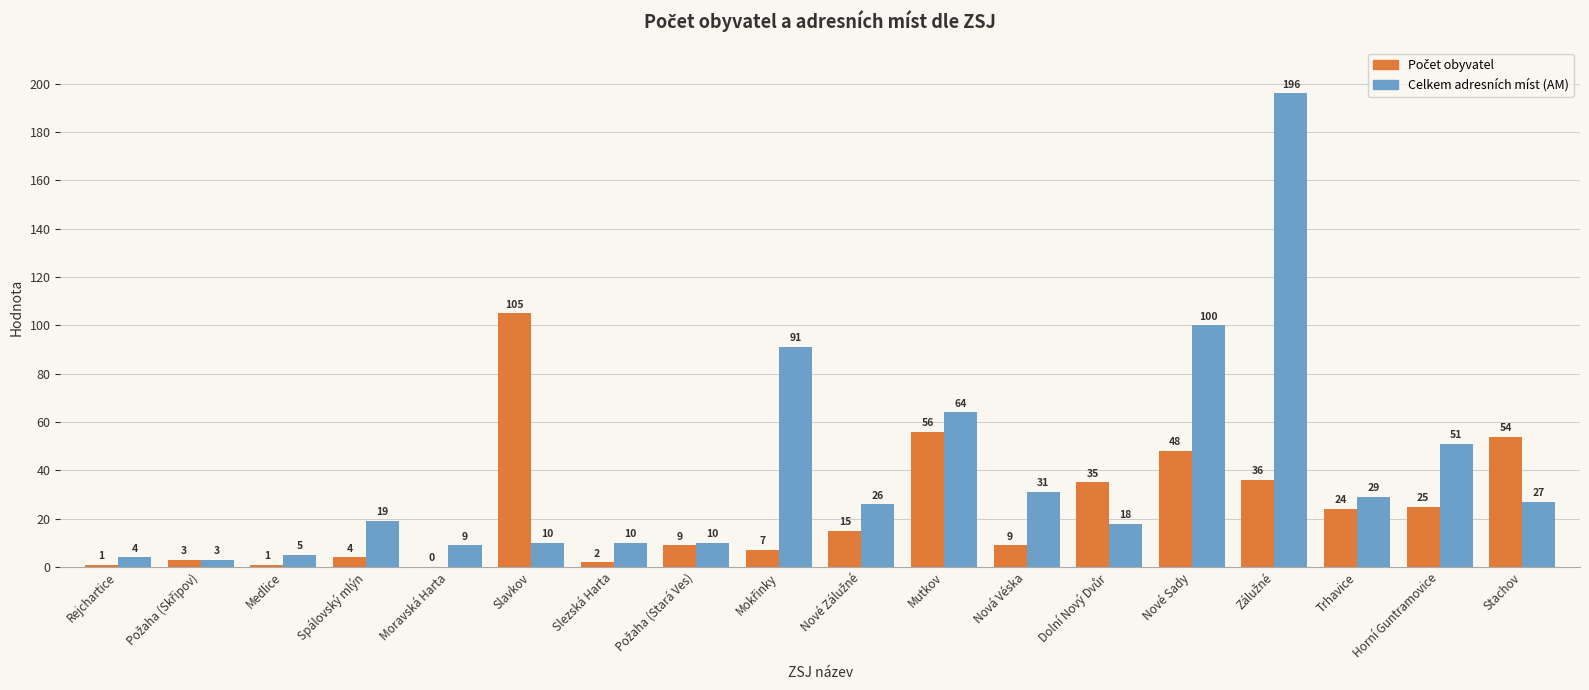

True or false: Celkem adresních míst (AM) has a value of 21 at Nová Véska.

False